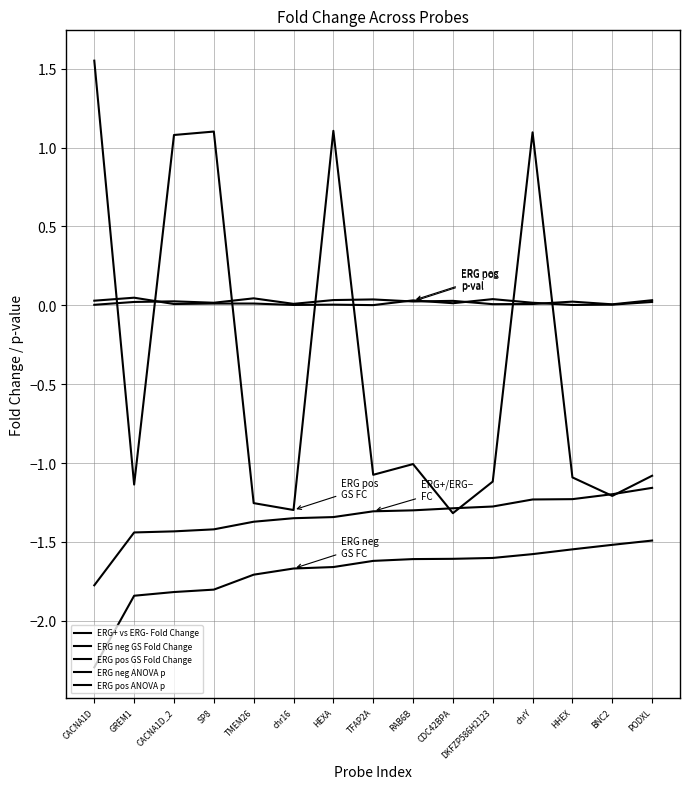

How many distinct data groups are displayed?

5